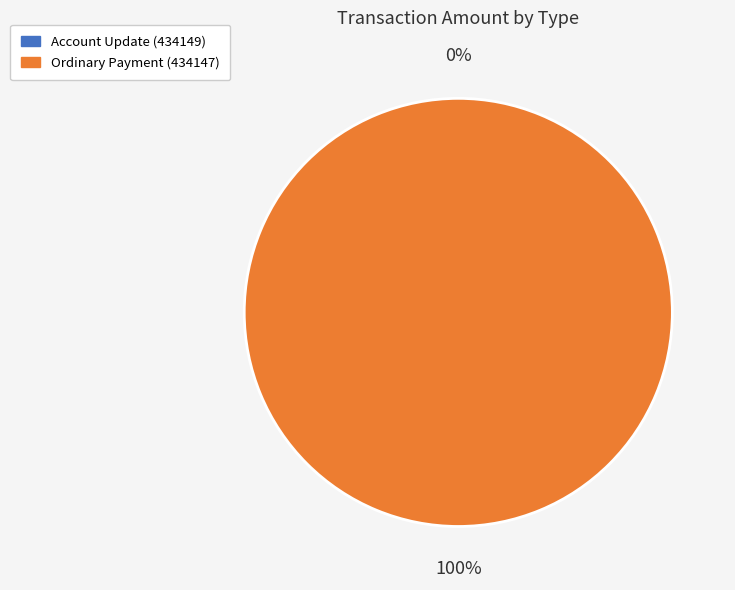

The Ordinary Payment (434147) slice represents 99% of the pie. True or false?

False